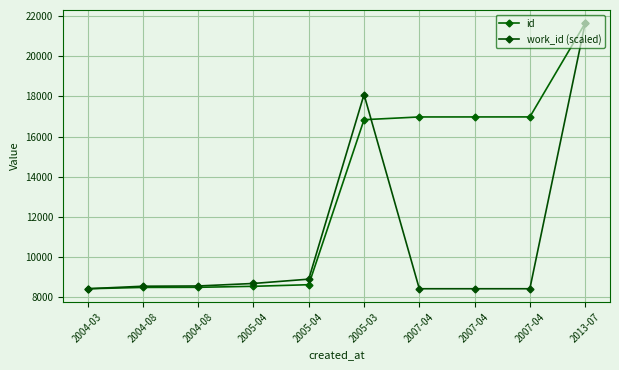

What is the approximate value of work_id (scaled) at 2005-04?

8911.6